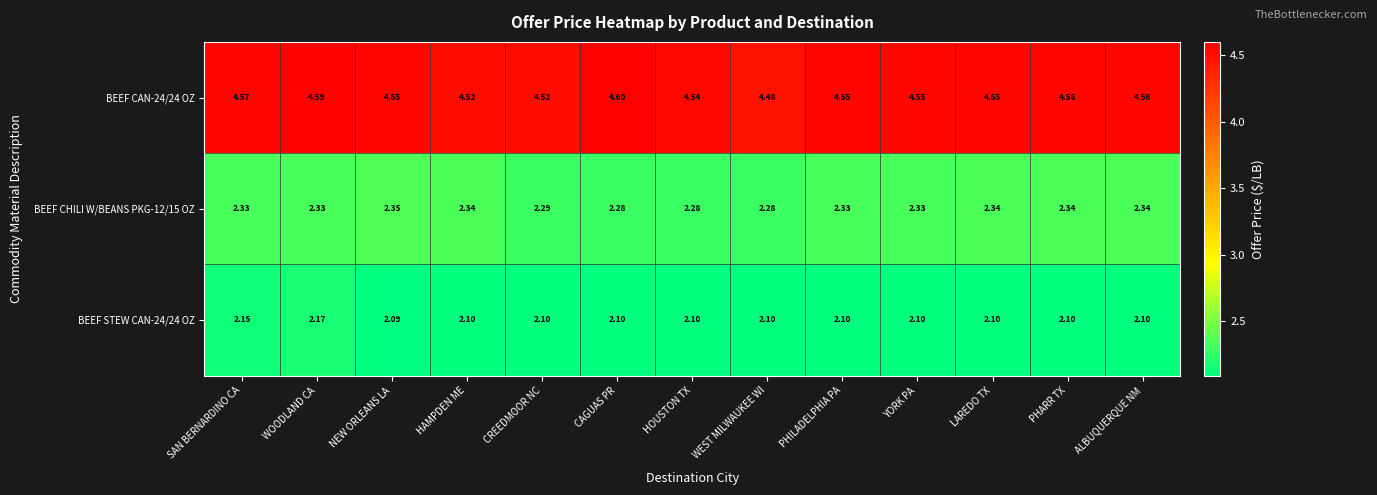

Rank the series at HOUSTON TX from lowest to highest value.

BEEF STEW CAN-24/24 OZ, BEEF CHILI W/BEANS PKG-12/15 OZ, BEEF CAN-24/24 OZ